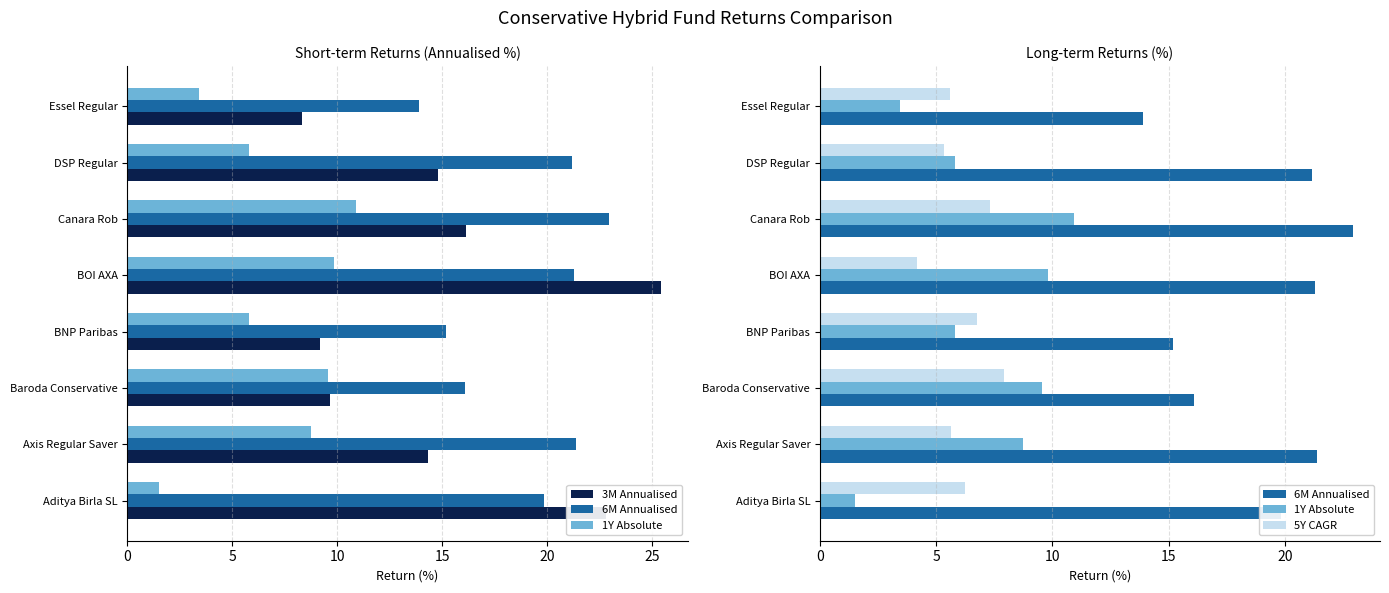

Rank the series by their maximum value, from lowest to highest.

5Y CAGR, 1Y Absolute, 6M Annualised, 3M Annualised